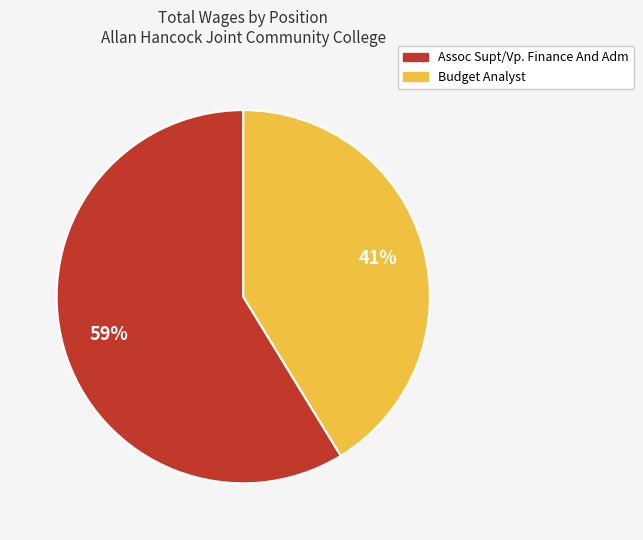

Which has a higher value, Budget Analyst or Assoc Supt/Vp. Finance And Adm?

Assoc Supt/Vp. Finance And Adm